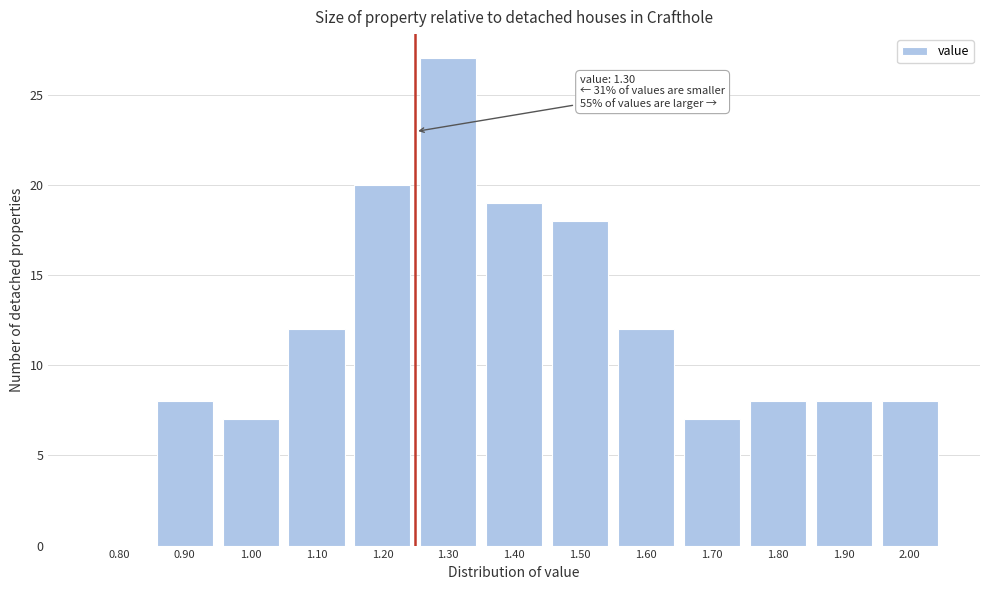

Reading left to right, transcribe all the data shown in this chart.

0.80=0	0.90=8	1.00=7	1.10=12	1.20=20	1.30=27	1.40=19	1.50=18	1.60=12	1.70=7	1.80=8	1.90=8	2.00=8